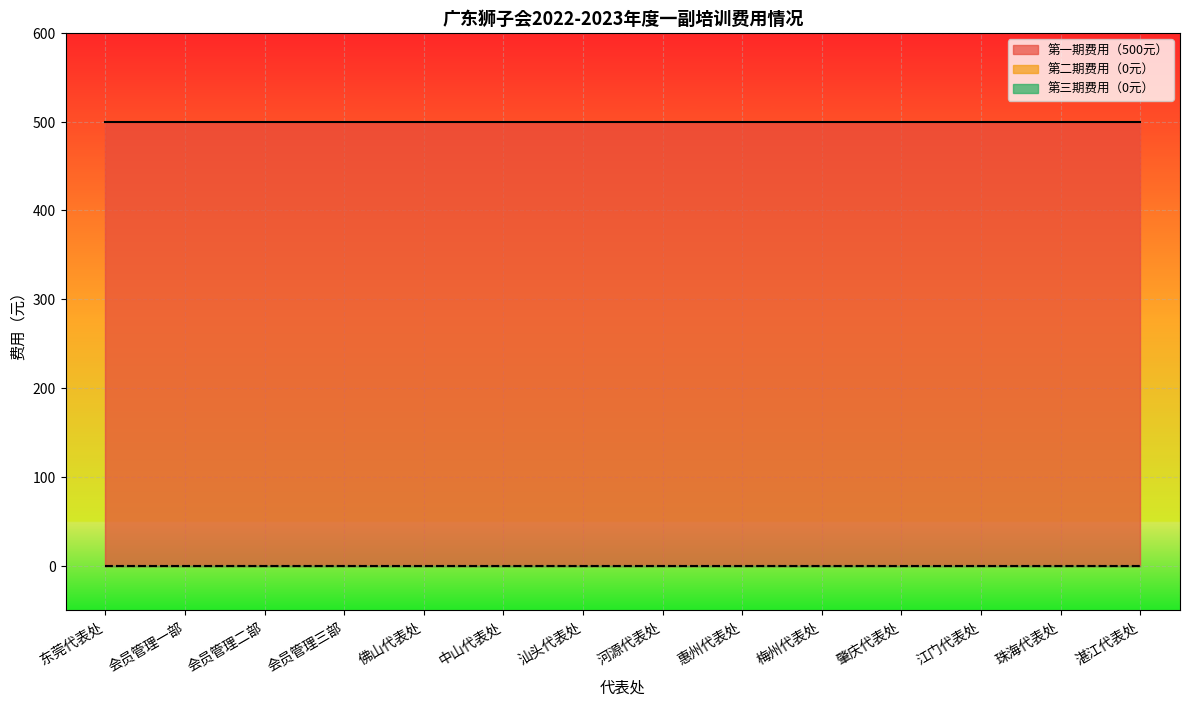

Reading left to right, transcribe all the data shown in this chart.

第一期费用（500元）: 东莞代表处=500	会员管理一部=500	会员管理二部=500	会员管理三部=500	佛山代表处=500	中山代表处=500	汕头代表处=500	河源代表处=500	惠州代表处=500	梅州代表处=500	肇庆代表处=500	江门代表处=500	珠海代表处=500	湛江代表处=500
第二期费用（0元）: 东莞代表处=0	会员管理一部=0	会员管理二部=0	会员管理三部=0	佛山代表处=0	中山代表处=0	汕头代表处=0	河源代表处=0	惠州代表处=0	梅州代表处=0	肇庆代表处=0	江门代表处=0	珠海代表处=0	湛江代表处=0
第三期费用（0元）: 东莞代表处=0	会员管理一部=0	会员管理二部=0	会员管理三部=0	佛山代表处=0	中山代表处=0	汕头代表处=0	河源代表处=0	惠州代表处=0	梅州代表处=0	肇庆代表处=0	江门代表处=0	珠海代表处=0	湛江代表处=0